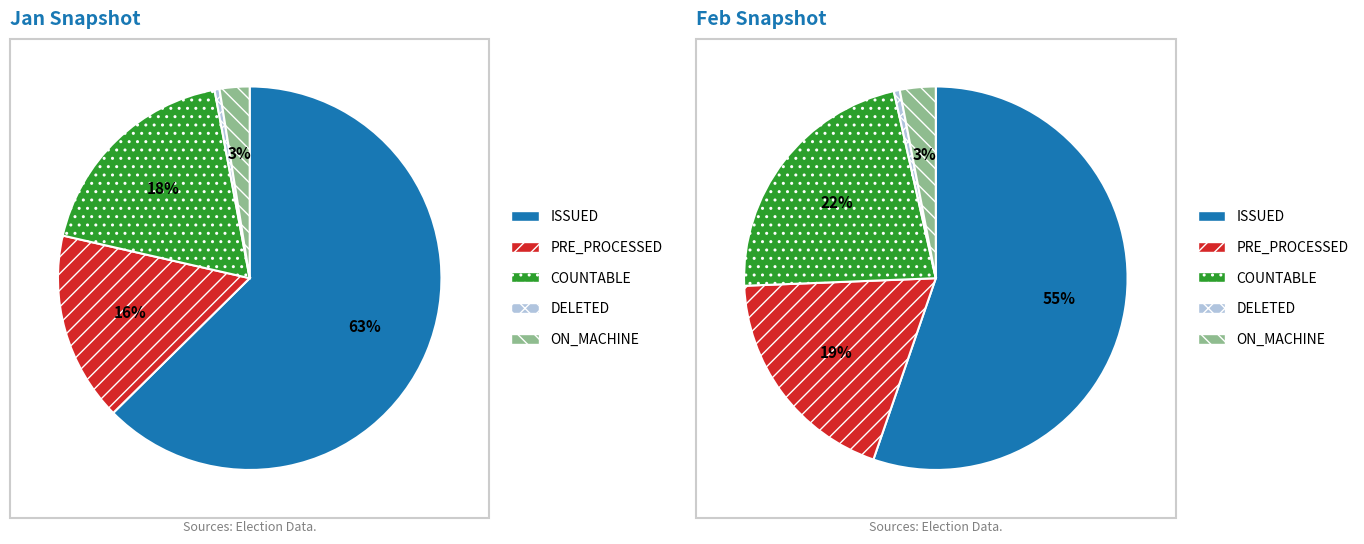

To the nearest percent, what is the difference between the COUNTABLE and PRE_PROCESSED slice percentages?

3%